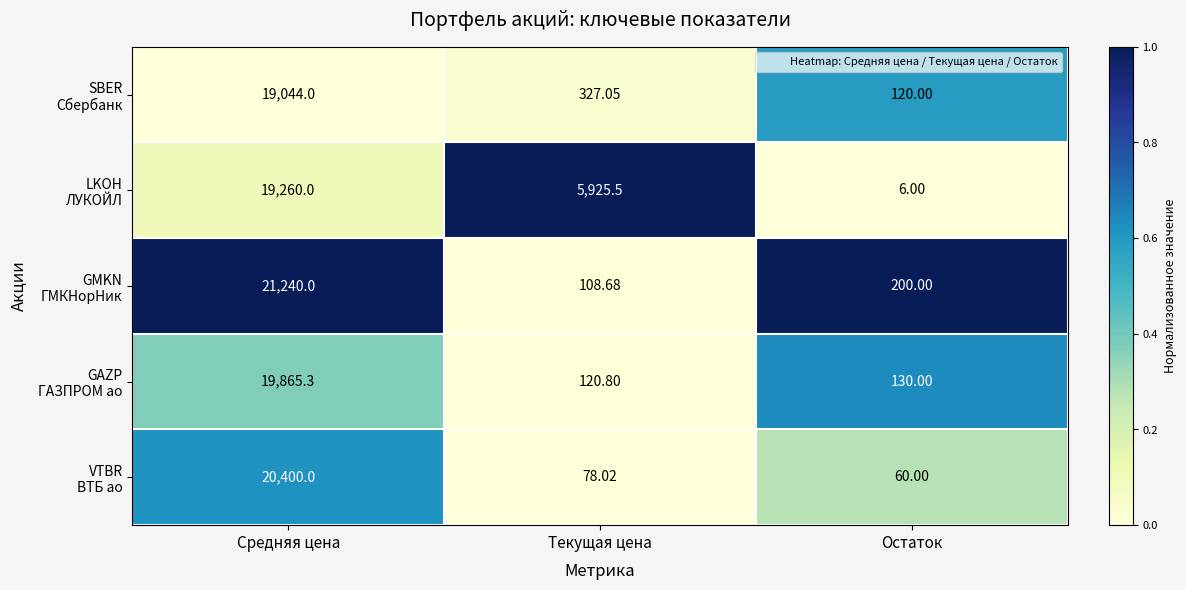

At which category does the chart reach its peak across all series?

Средняя цена